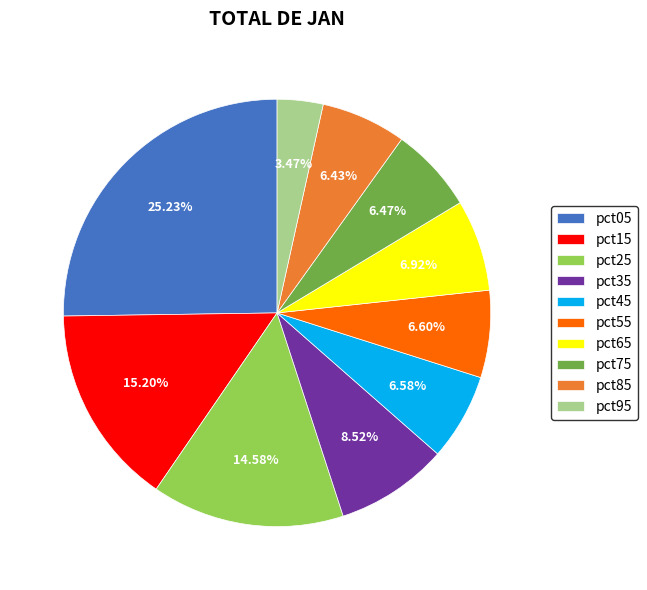

Which slice is the largest?

pct05